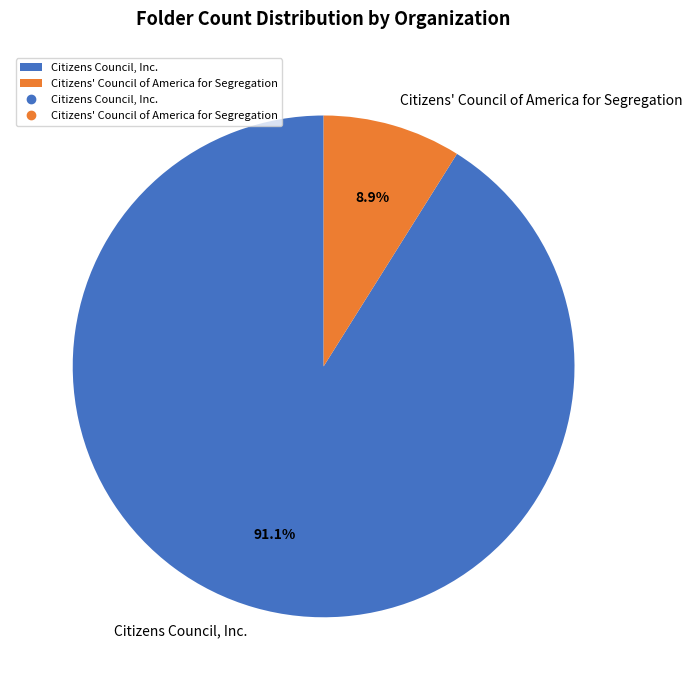

To the nearest percent, what is the difference between the Citizens' Council of America for Segregation and Citizens Council, Inc. slice percentages?

82%